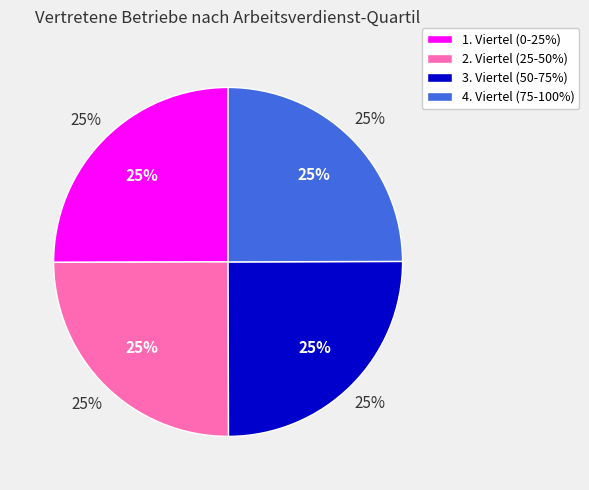

Does any single category account for the majority?

No